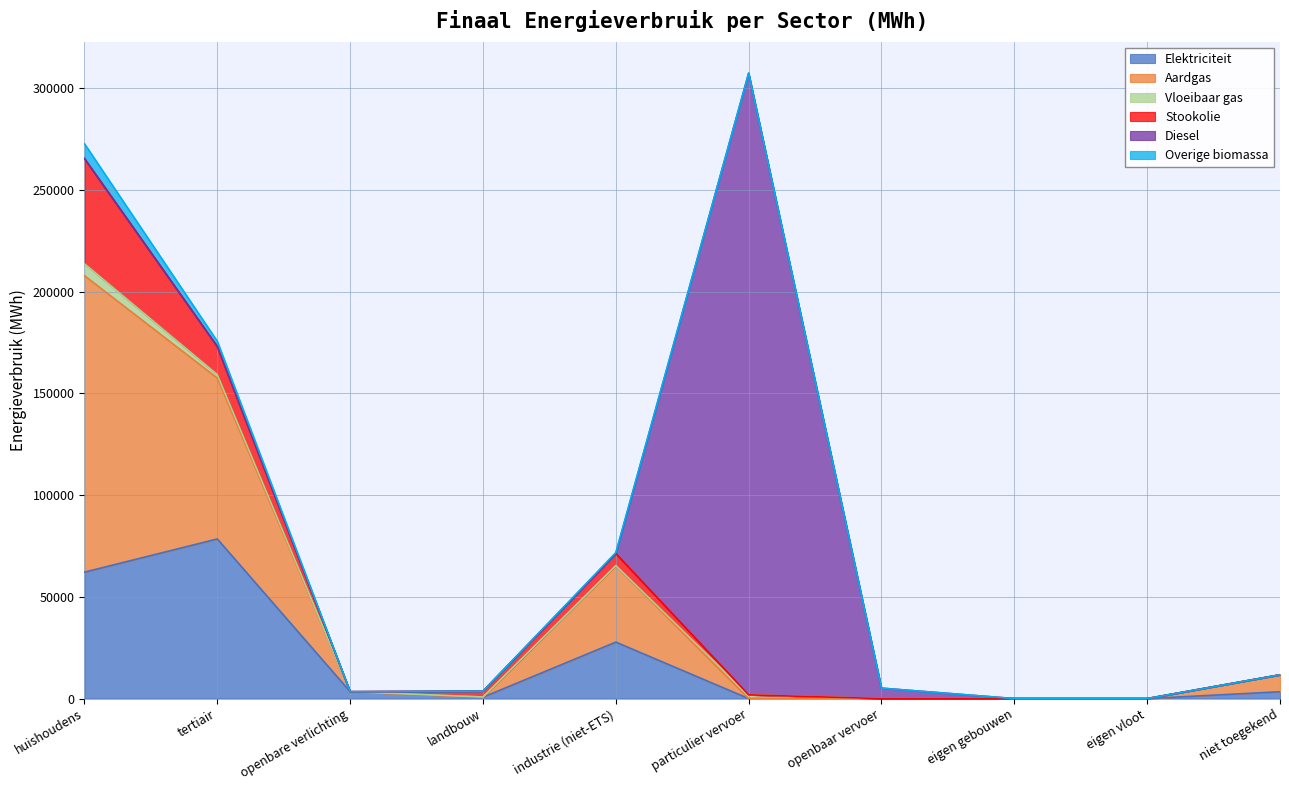

True or false: Aardgas and Elektriciteit cross at least once.

True